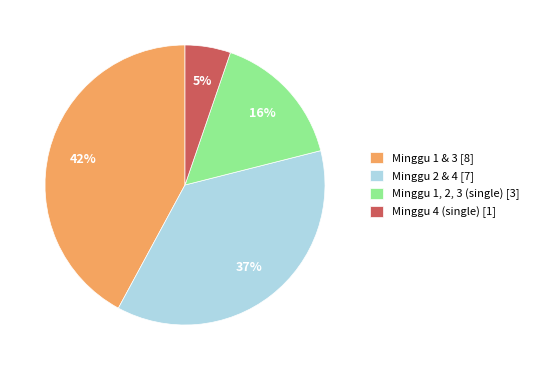

To the nearest percent, what is the difference between the largest and smallest slice percentages?

37%